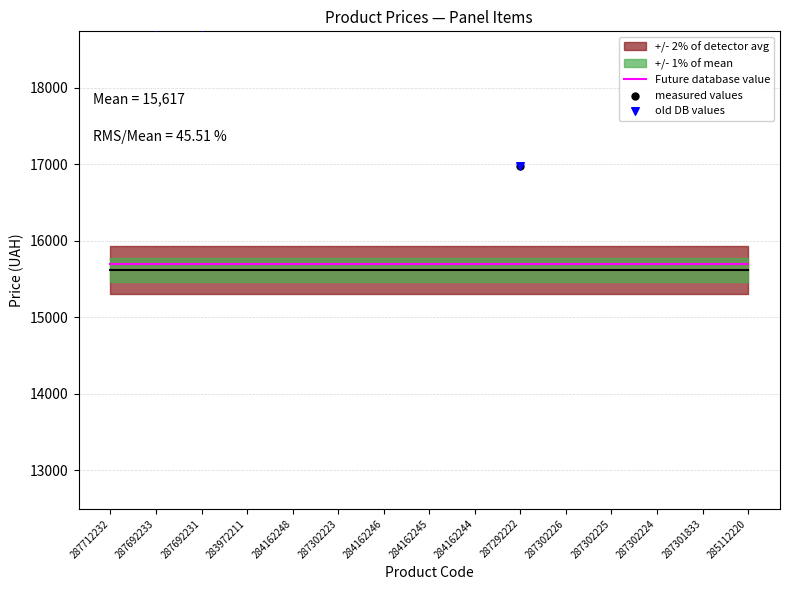

What is the total value across all series at 285112220?

38071.0